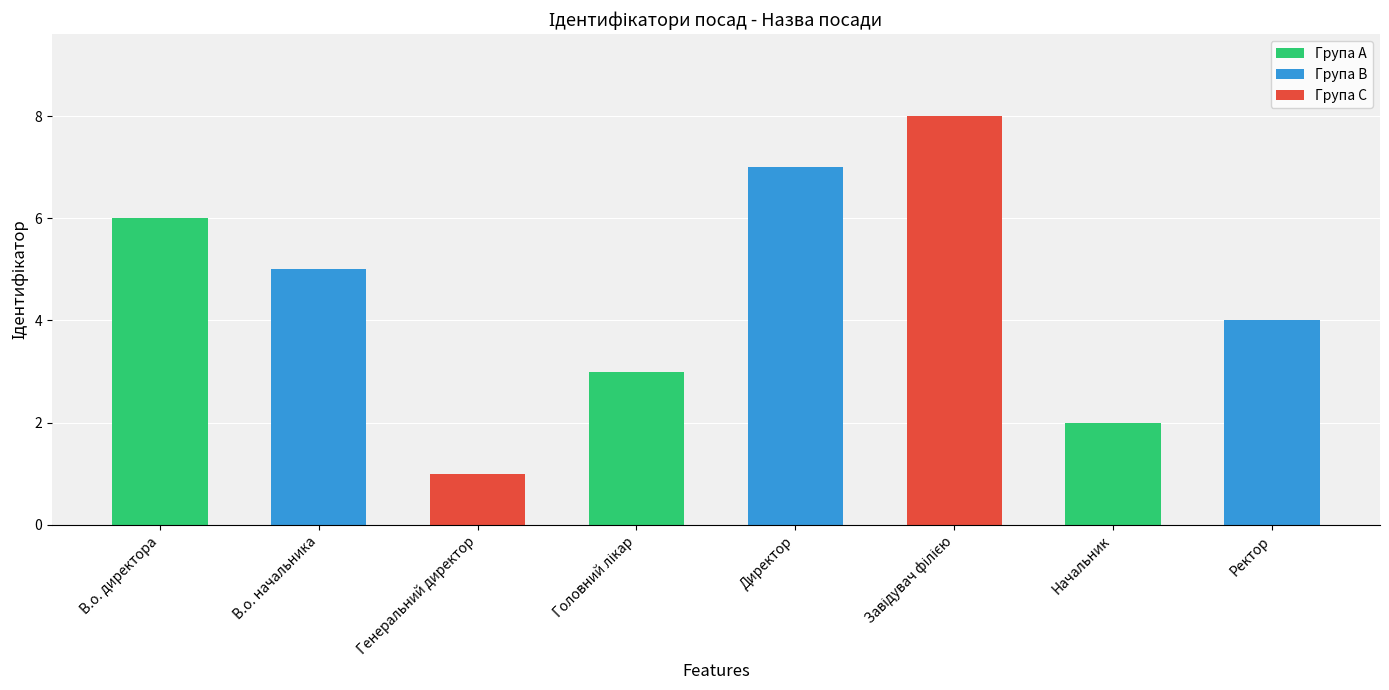

What is the difference between the values at В.о. начальника and Директор?

2